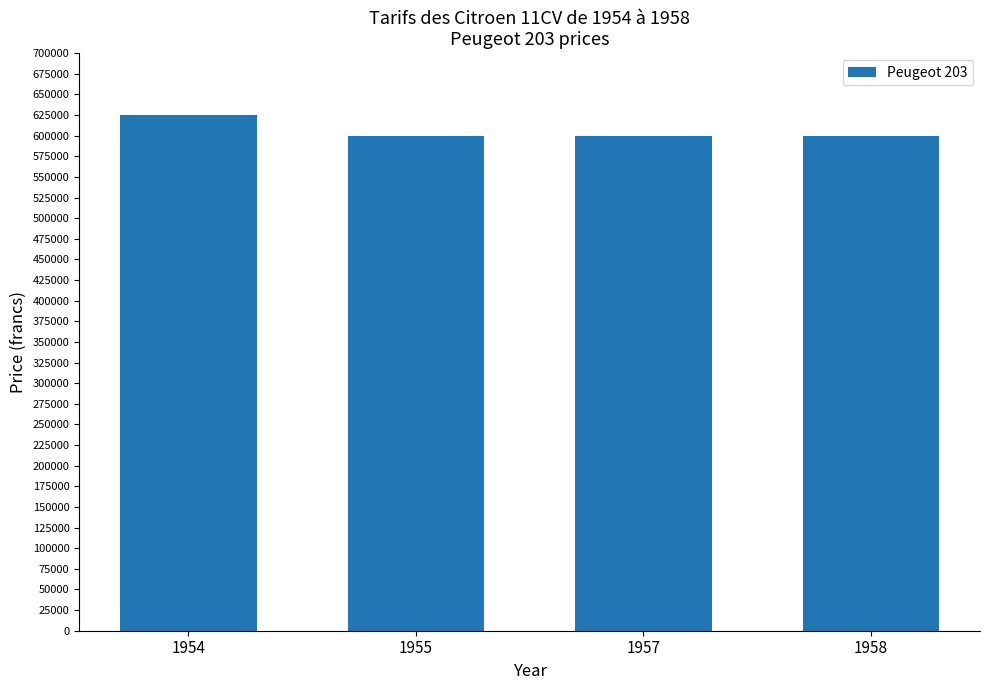

How many values are between 600000 and 625000?

4